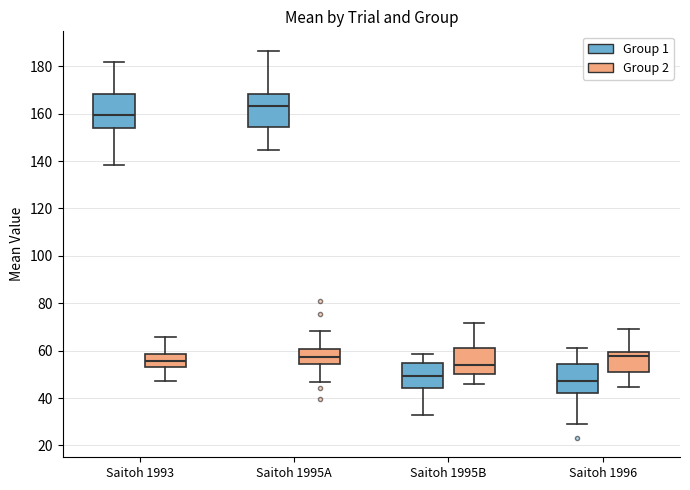

Where does the upper whisker of the box for Saitoh 1995B (Group 1) end on the y-axis? The values are not printed on the chart, so give them approximately, as read against the axis.

58